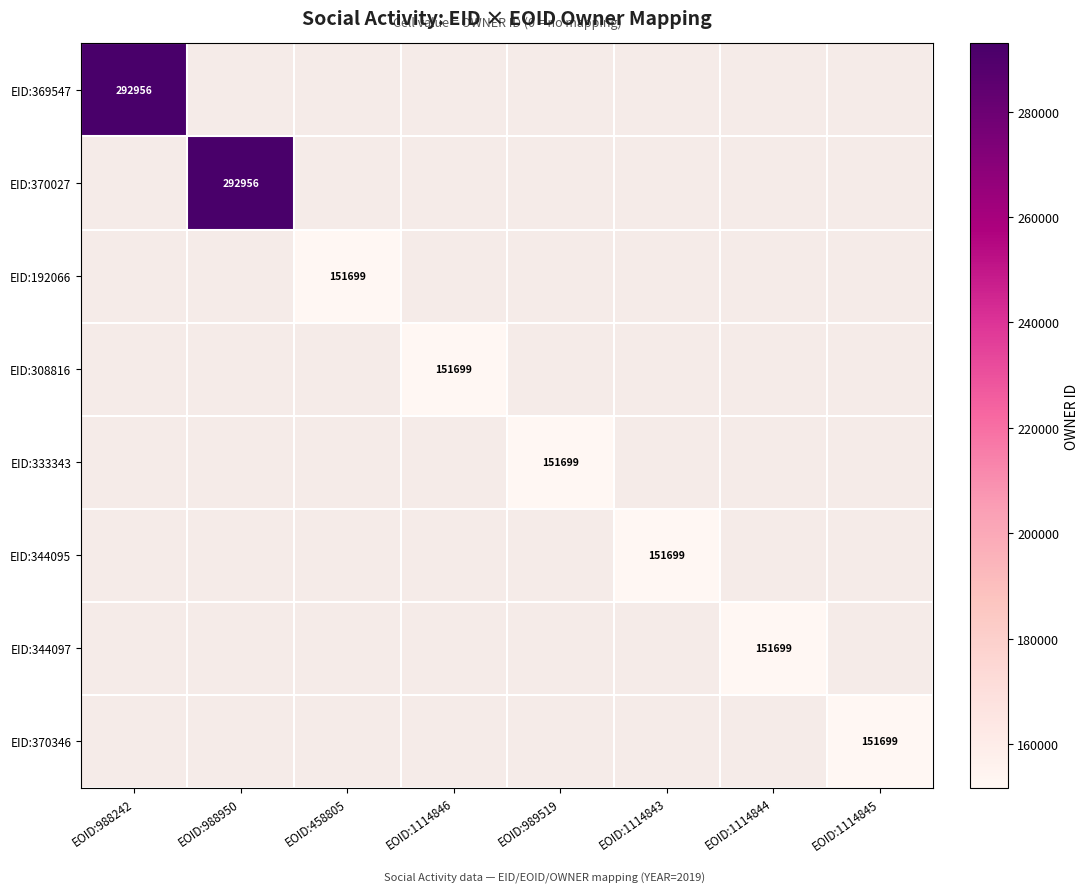

The EID:370027 series shows 414897 at EOID:988950. True or false?

False